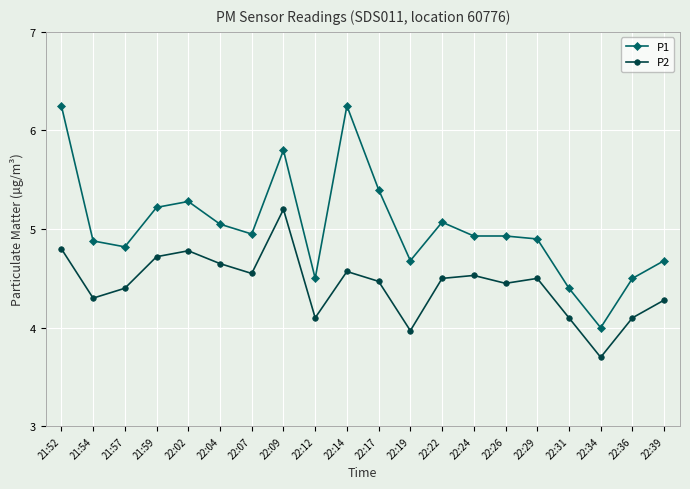

Does the chart have visible grid lines?

Yes